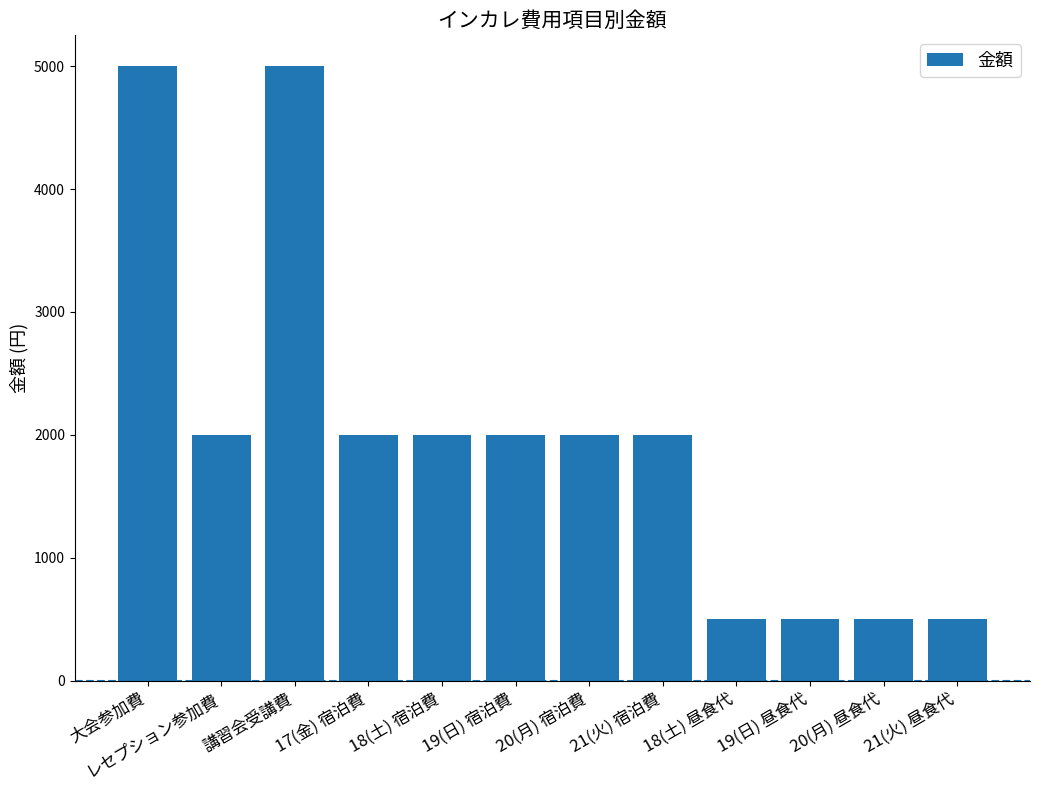

Are the bars grouped side by side (vs. stacked)?

No